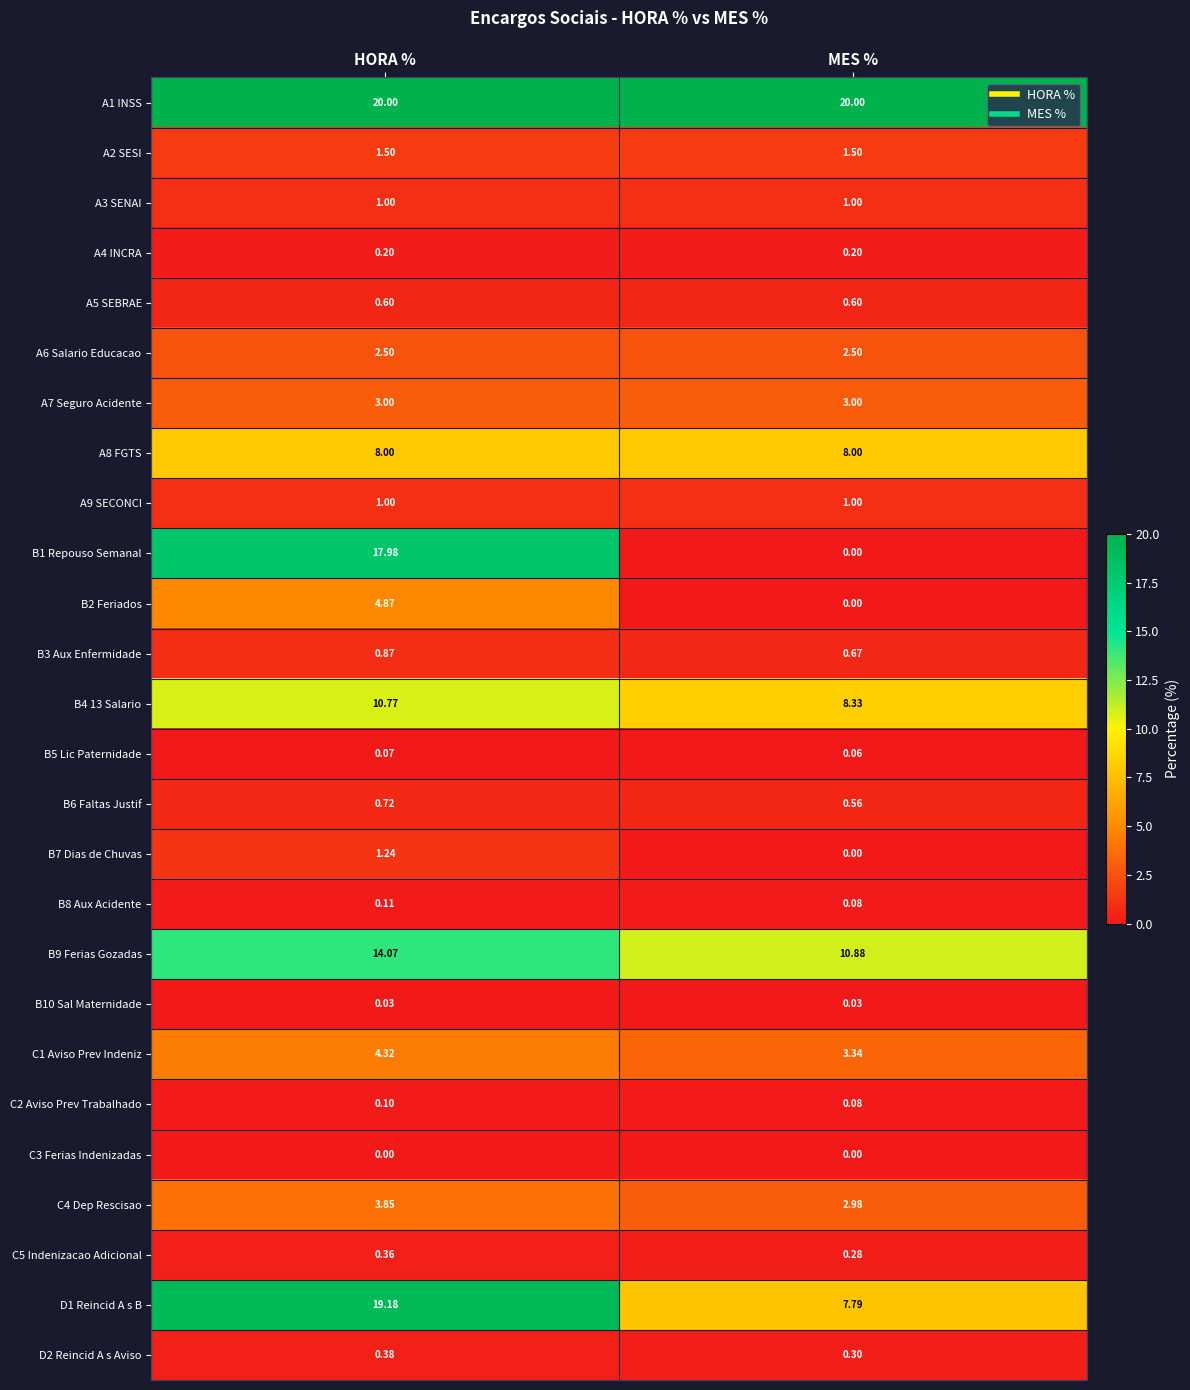

List the labels in order of D1 Reincid A s B value, largest first.

HORA %, MES %